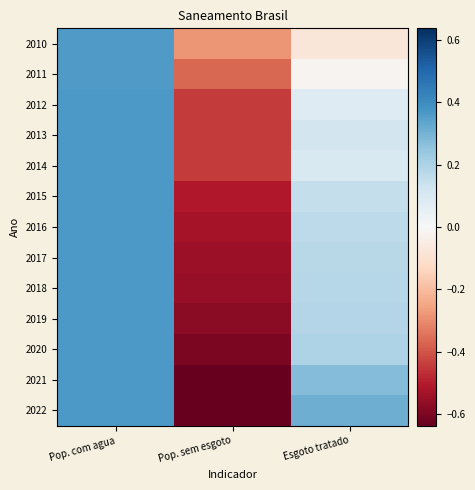

What is the total value across all series at Pop. sem esgoto?

-6.6